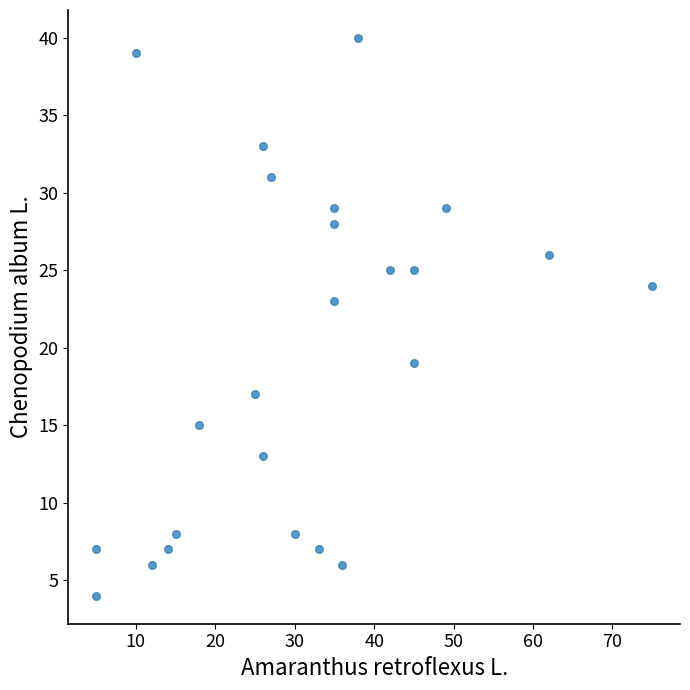

What Y value in the scatter plot is closest to 22?

23